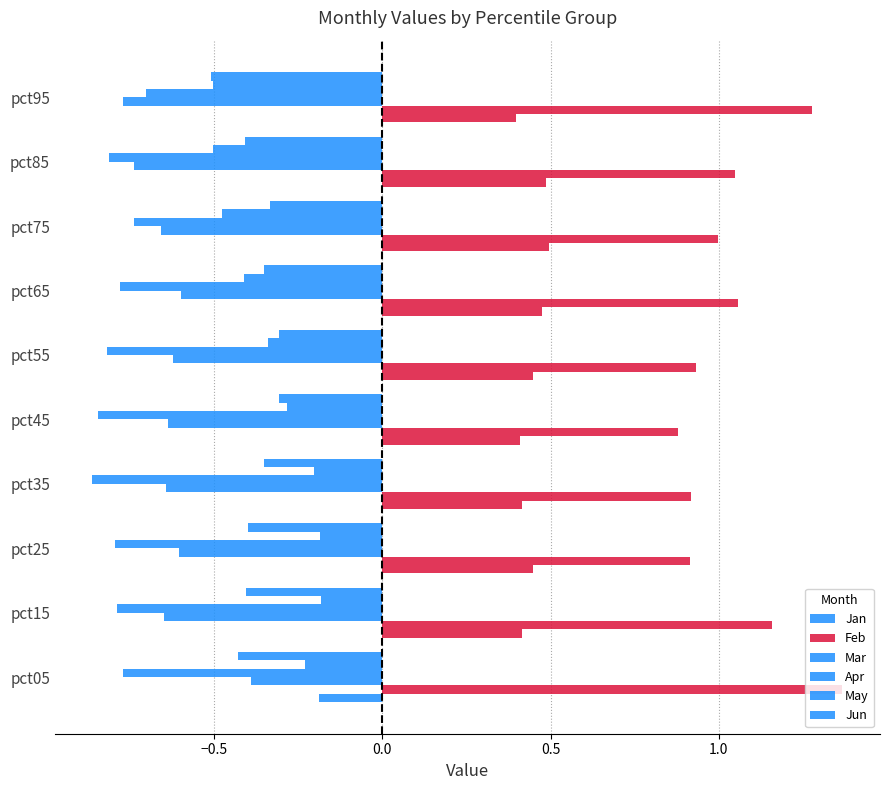

Reading left to right, list all the values displayed in this chart.

Jan: -0.2	0.4	0.4	0.4	0.4	0.4	0.5	0.5	0.5	0.4
Feb: 1.4	1.2	0.9	0.9	0.9	0.9	1.1	1.0	1.0	1.3
Mar: -0.4	-0.6	-0.6	-0.6	-0.6	-0.6	-0.6	-0.7	-0.7	-0.8
Apr: -0.8	-0.8	-0.8	-0.9	-0.8	-0.8	-0.8	-0.7	-0.8	-0.7
May: -0.2	-0.2	-0.2	-0.2	-0.3	-0.3	-0.4	-0.5	-0.5	-0.5
Jun: -0.4	-0.4	-0.4	-0.4	-0.3	-0.3	-0.4	-0.3	-0.4	-0.5